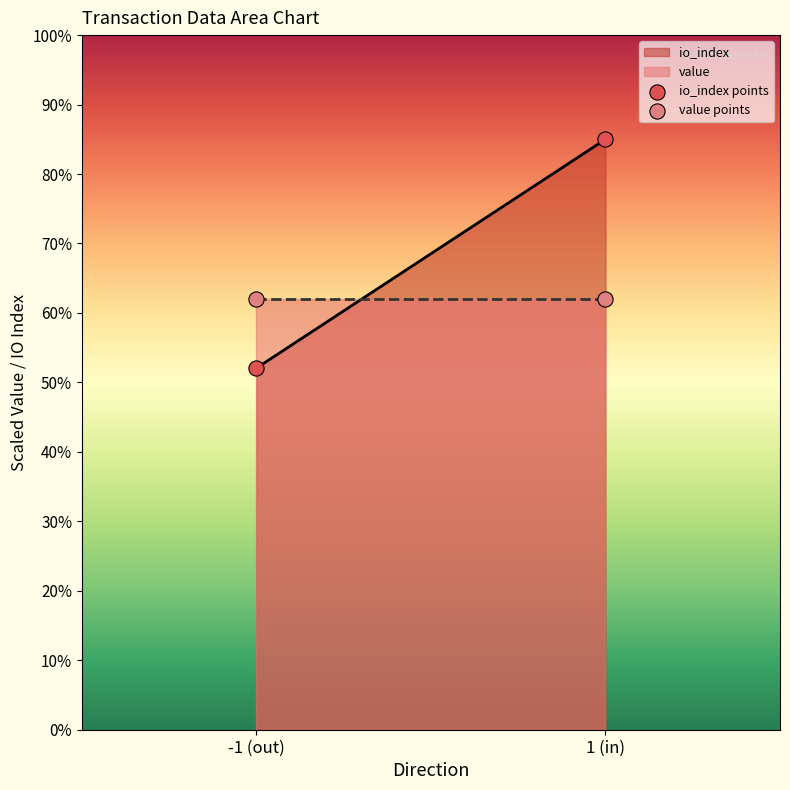

Which series reaches the maximum Y coordinate?

io_index points